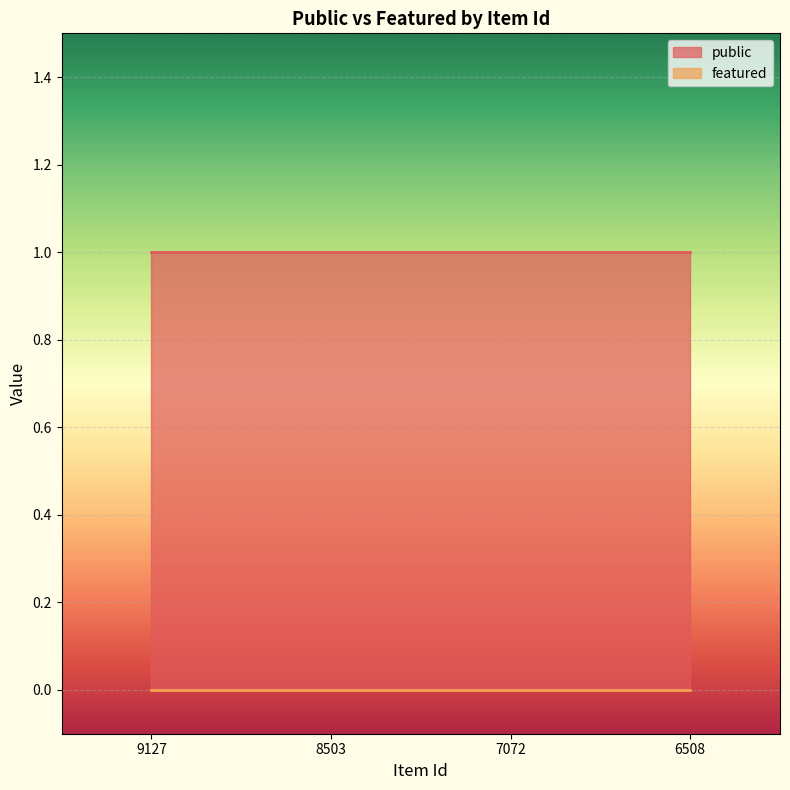

At 9127, list the series in order from largest to smallest.

public, featured